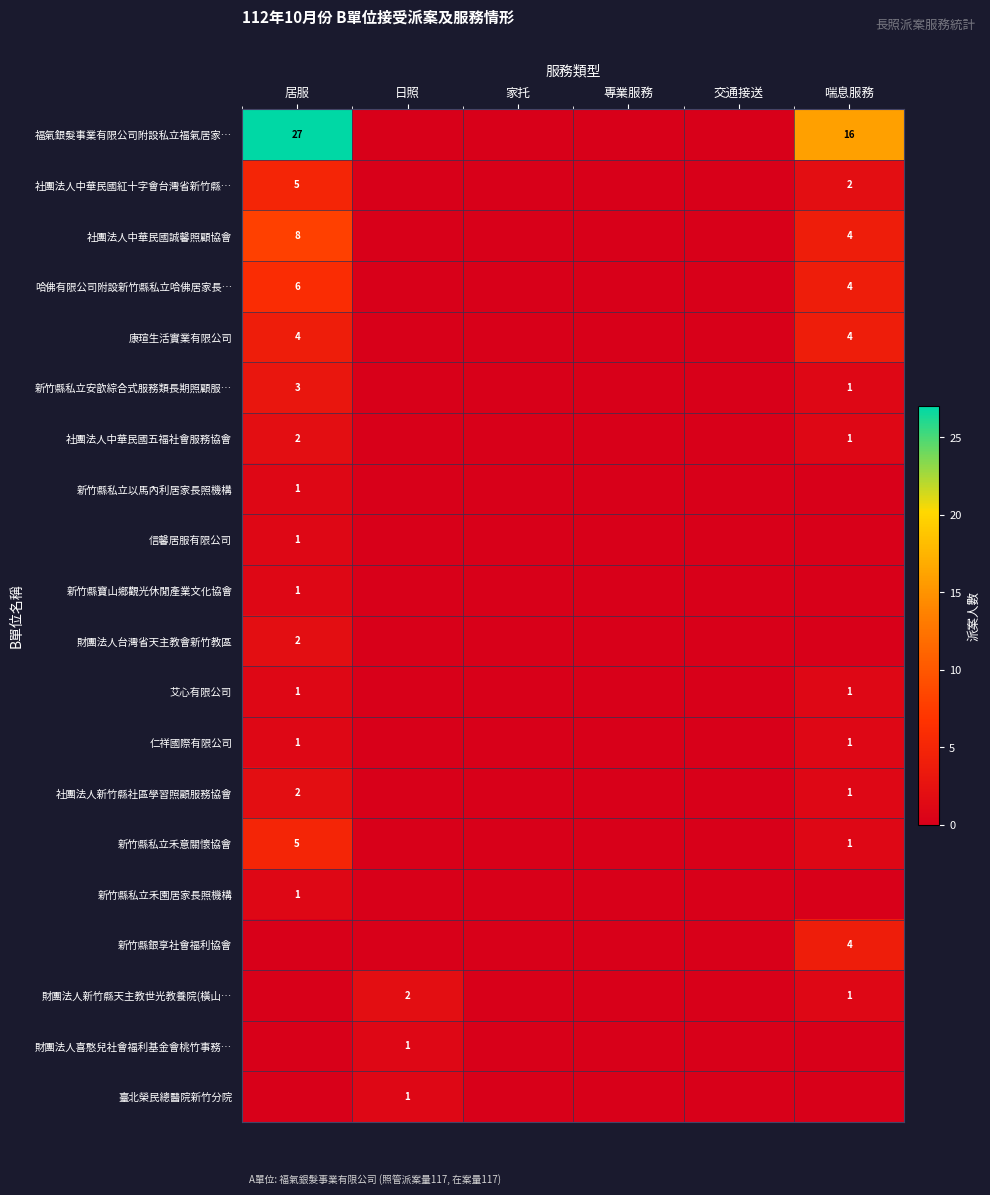

True or false: 福氣銀髮事業有限公司附設私立福氣居家… has a value of 27 at 居服.

True